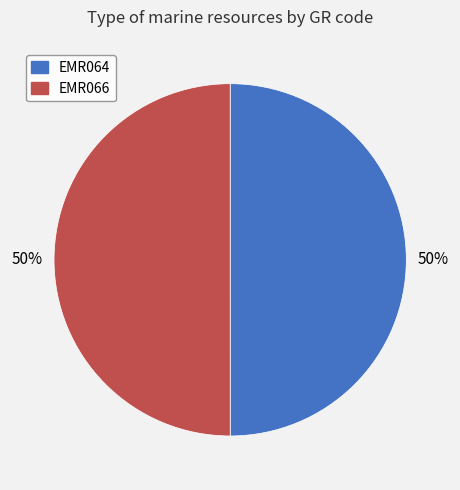

To the nearest percent, what is the average slice percentage?

50%